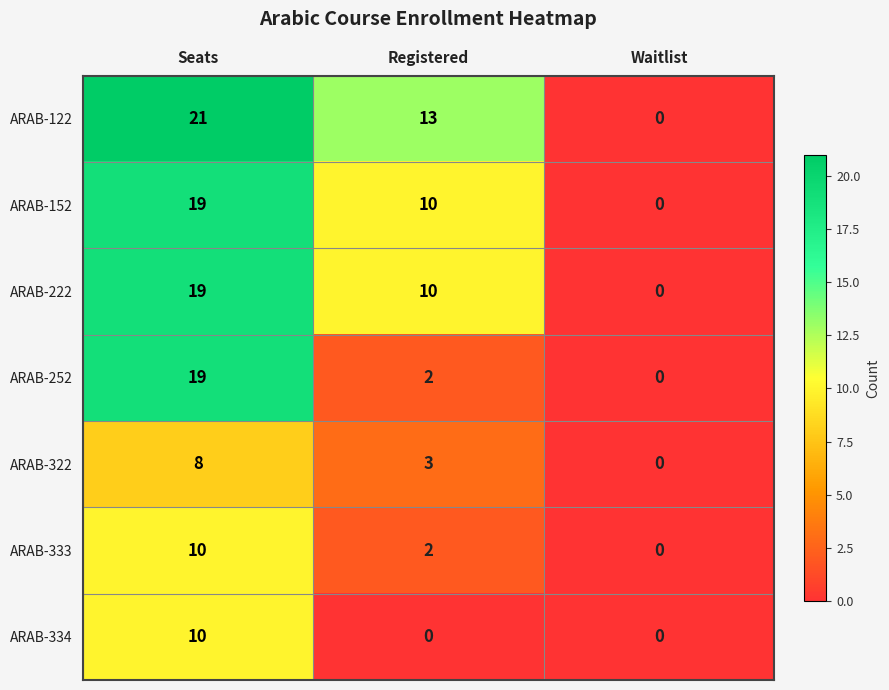

The ARAB-222 series shows 10 at Registered. True or false?

True